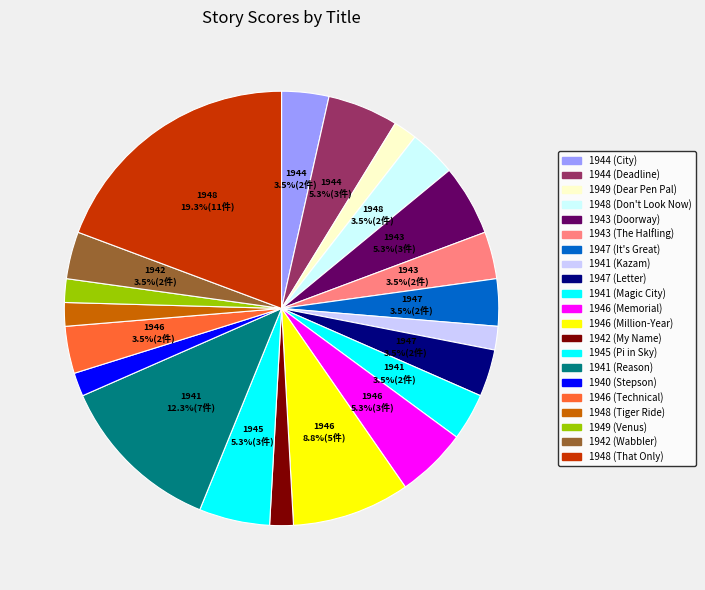

Which slice is the largest?

1948 (That Only)